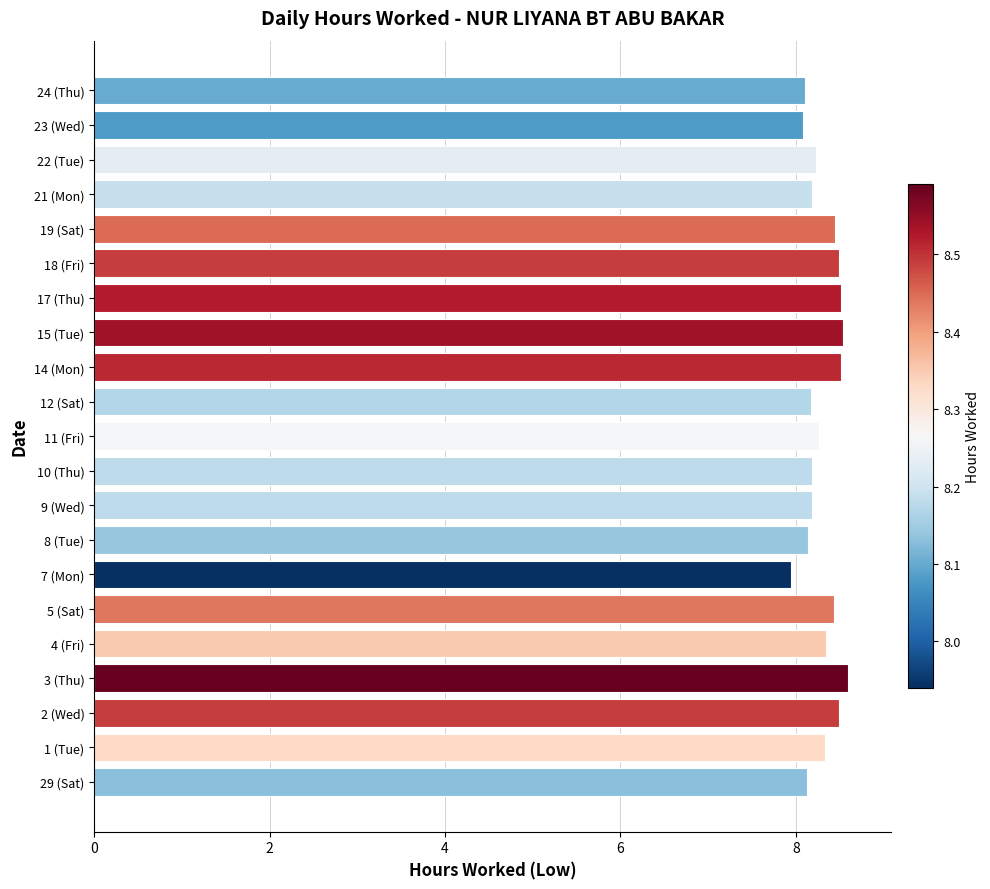

What is the greatest value displayed?

8.6